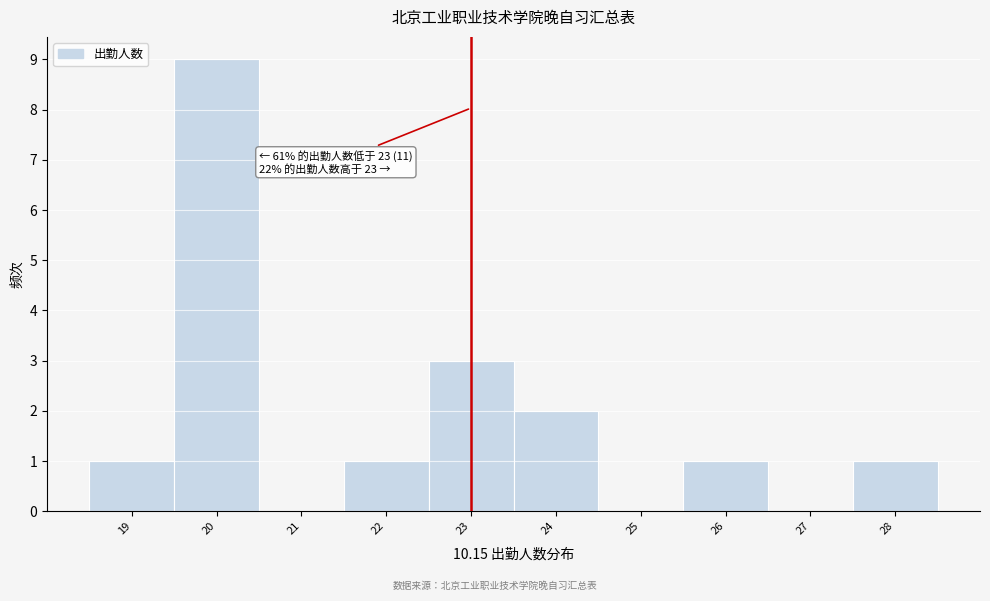

Which range on the x-axis has the tallest bar?

19.5 to 20.5